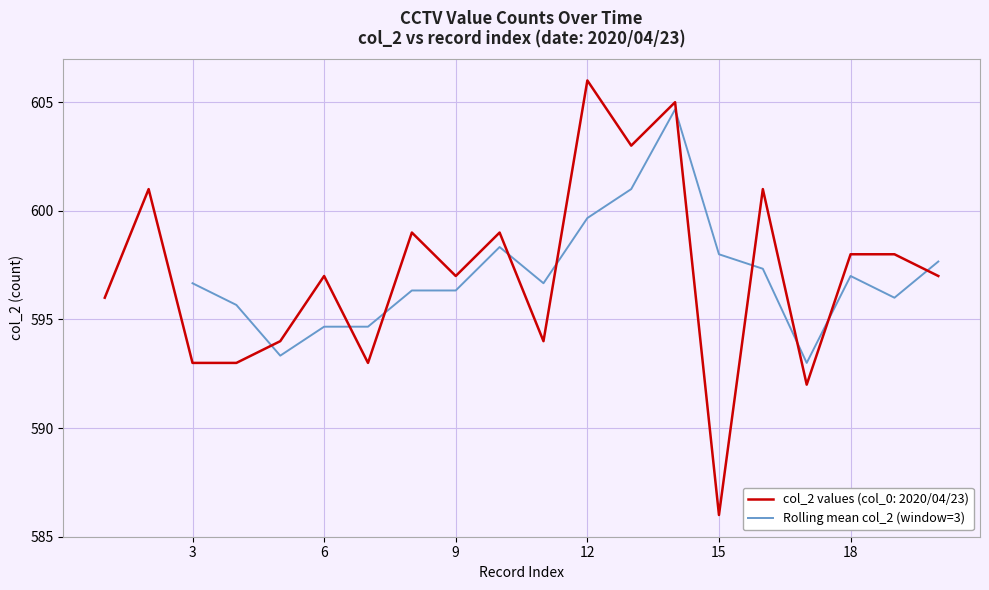

The value of Rolling mean col_2 (window=3) at 9 is 596.3. True or false?

True